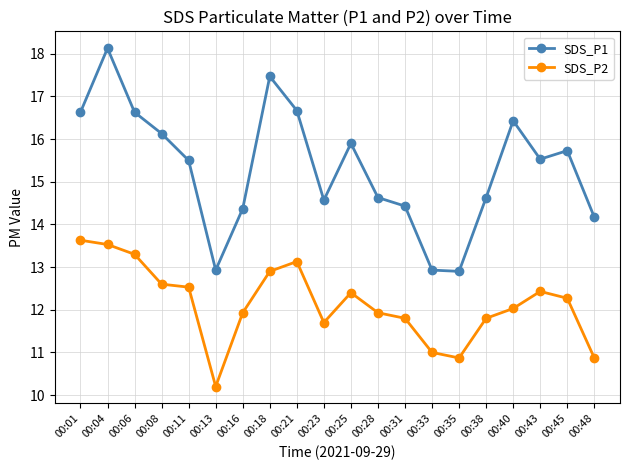

Is the value of SDS_P1 at 00:16 greater than the value of SDS_P2 at 00:13?

Yes